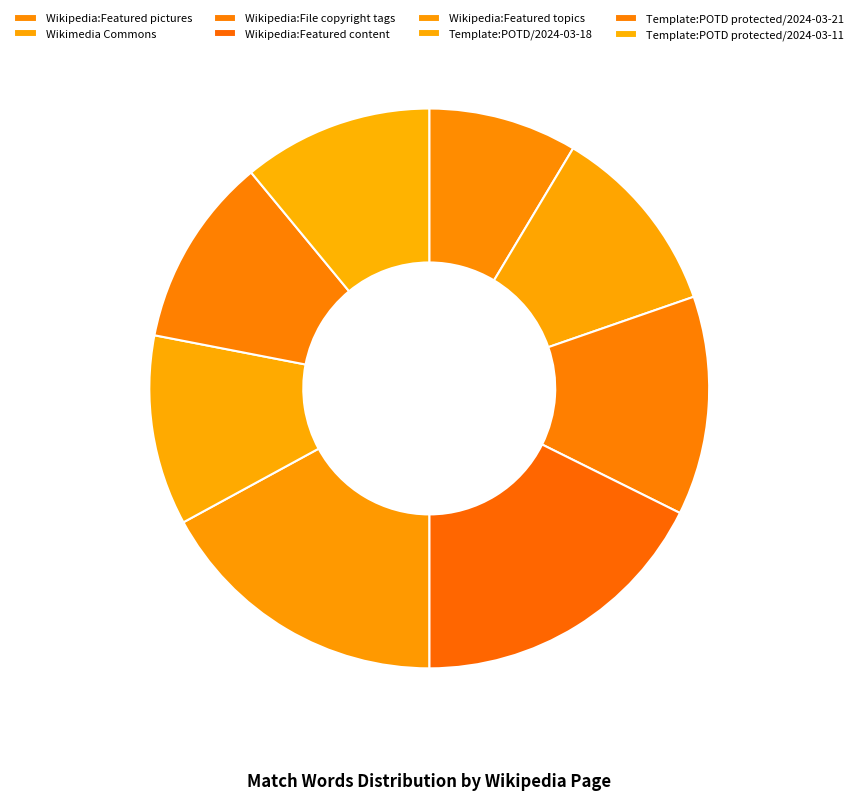

What is the change in value from Wikipedia:Featured pictures to Template:POTD protected/2024-03-11?

+40